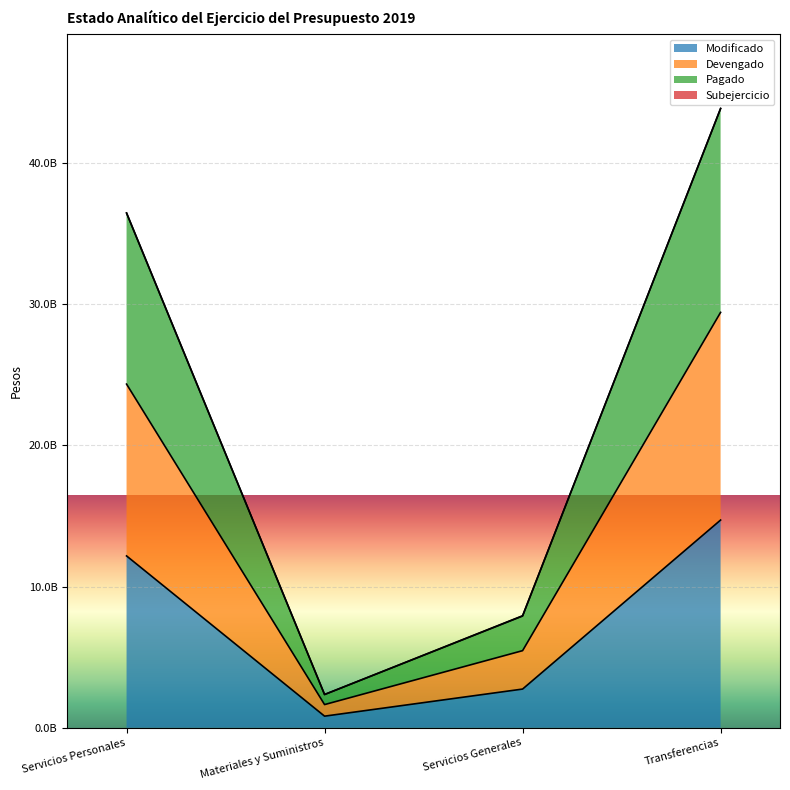

What is the smallest value displayed?

821362822.7